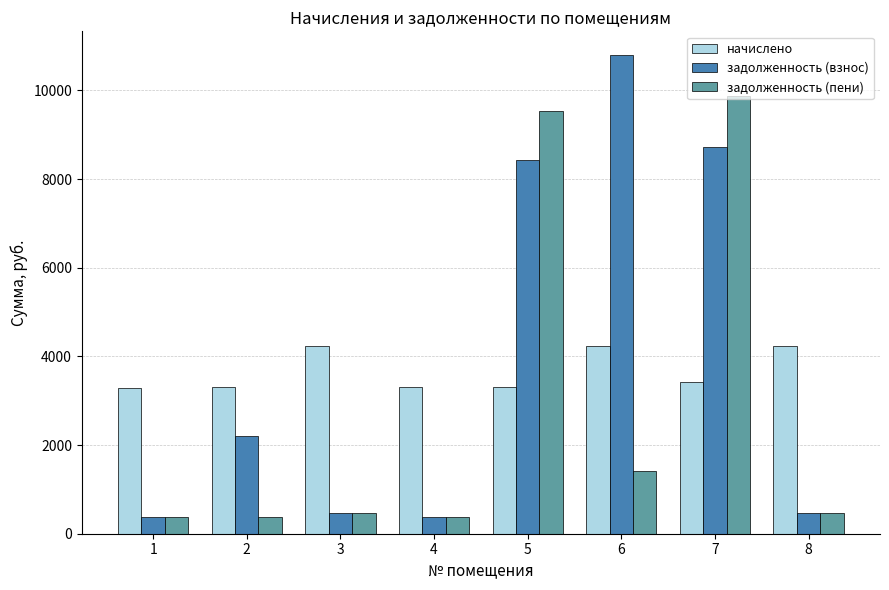

At which label is задолженность (пени) closest to 5117?

6